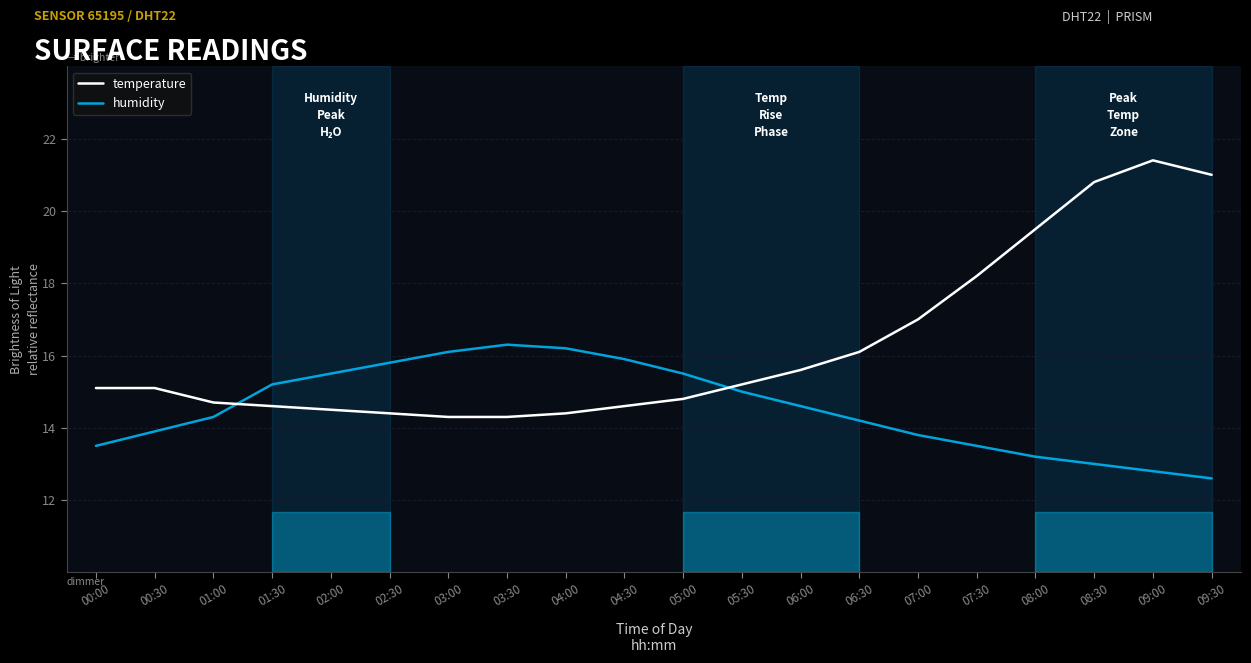

Rank the series by their maximum value, from highest to lowest.

temperature, humidity